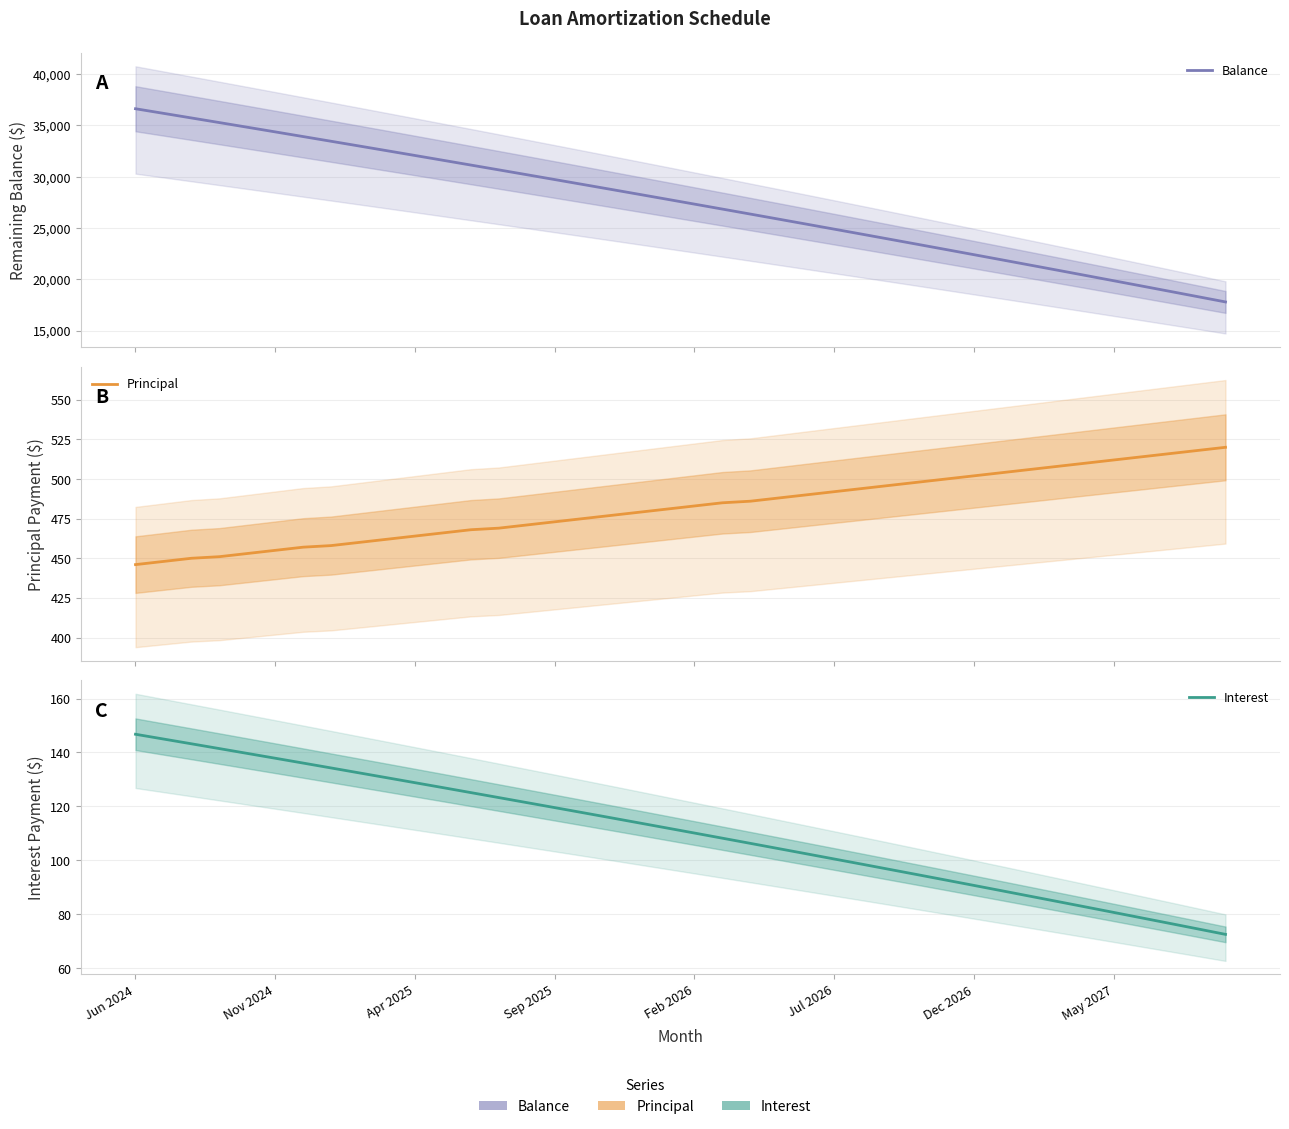

What is the label of the 4th point from the left?

Sep 2025